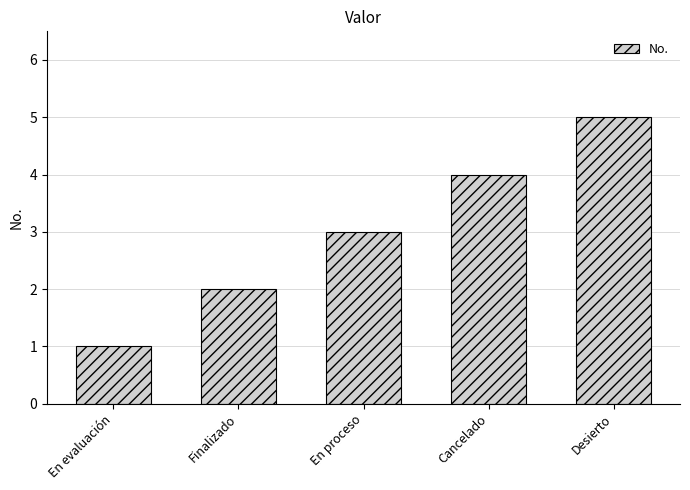

What is the difference between the second highest and second lowest values?

2